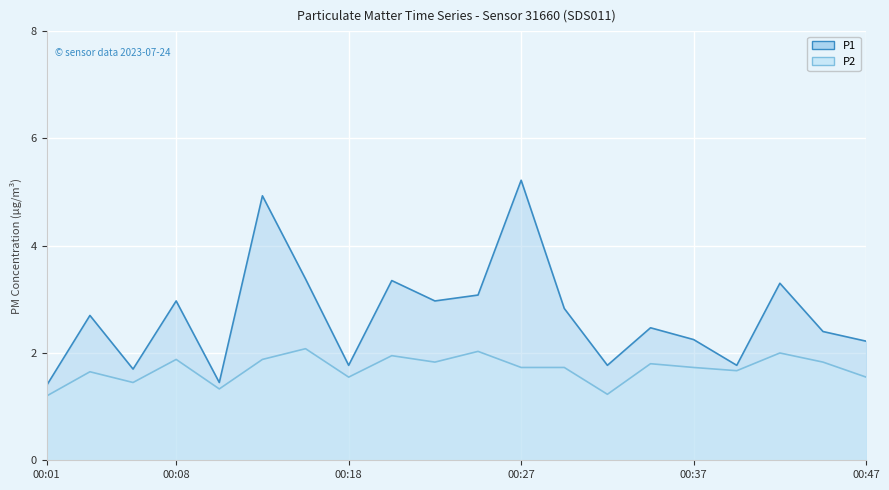

Reading right to left, what are all the values shown in this chart?

P1: 2.2	2.4	3.3	1.8	2.2	2.5	1.8	2.8	5.2	3.1	3.0	3.4	1.8	3.4	4.9	1.4	3.0	1.7	2.7	1.4
P2: 1.6	1.8	2.0	1.7	1.7	1.8	1.2	1.7	1.7	2.0	1.8	1.9	1.6	2.1	1.9	1.3	1.9	1.4	1.6	1.2